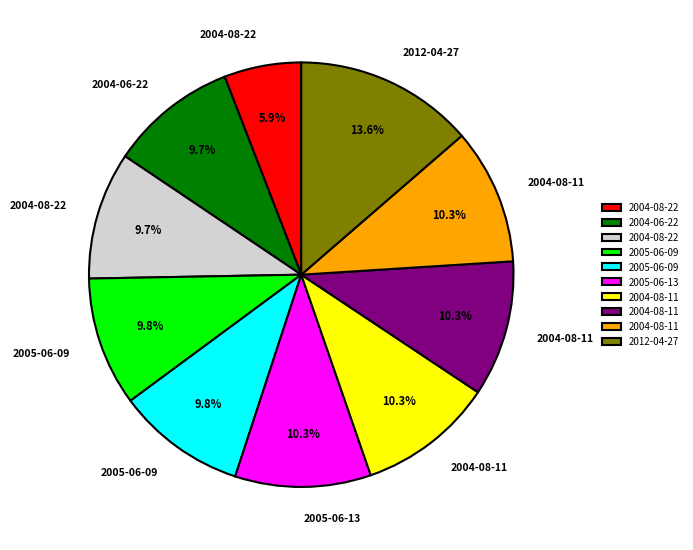

Is there any slice that represents more than half of the pie?

No